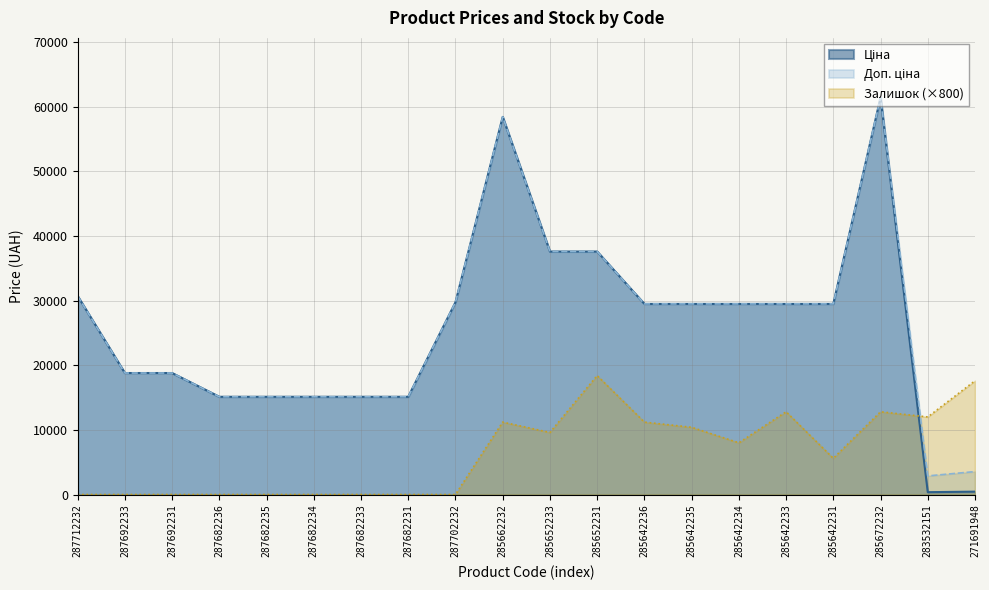

Which series has the widest spread of values?

Ціна